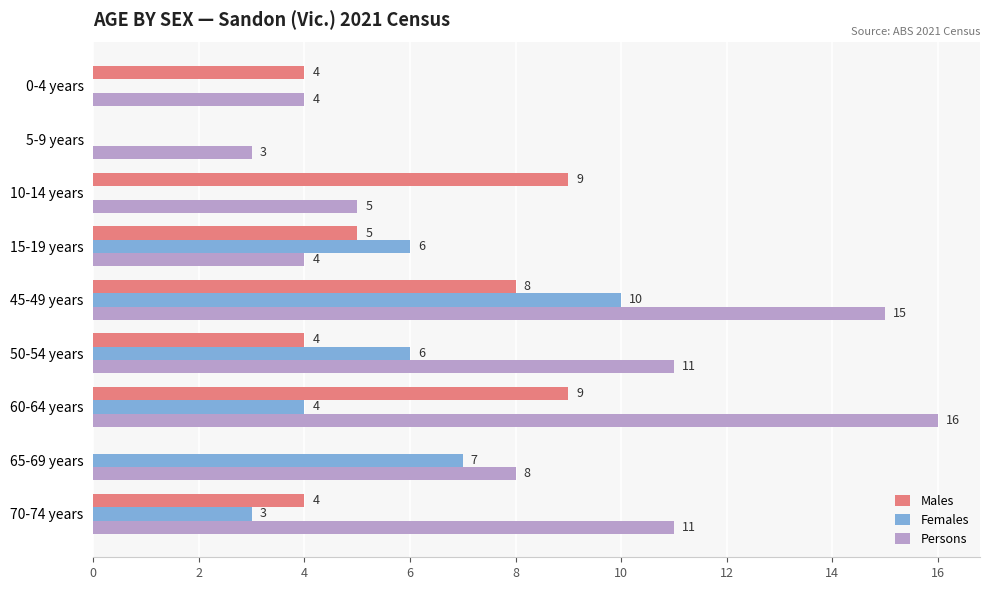

Is the value of Females at 15-19 years greater than the value of Persons at 5-9 years?

Yes